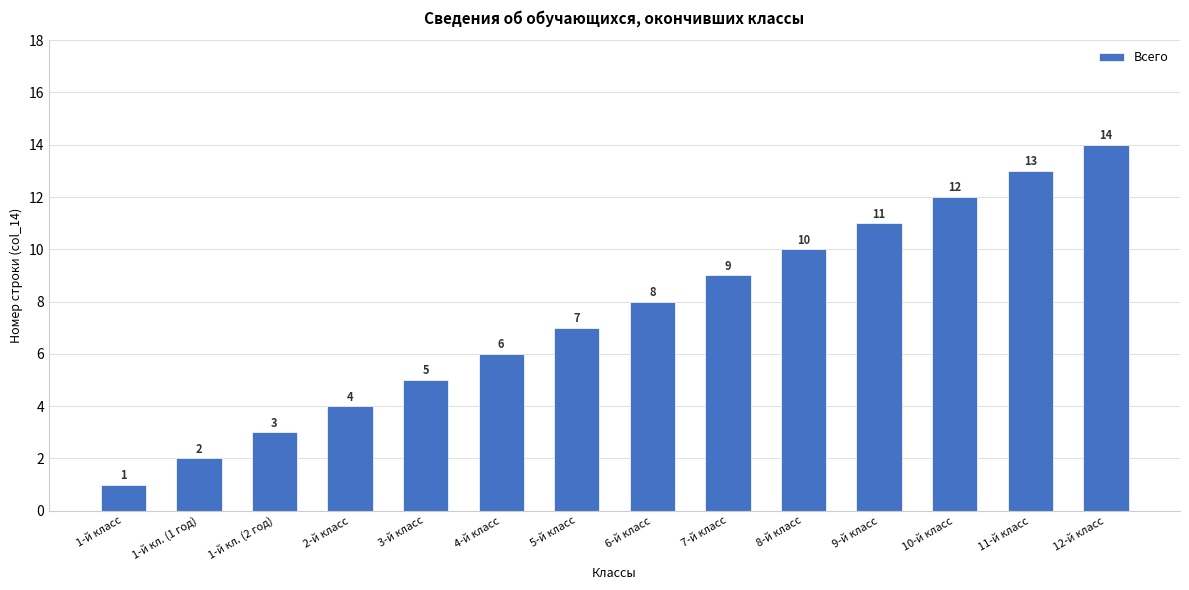

At which category does the chart reach its peak across all series?

12-й класс